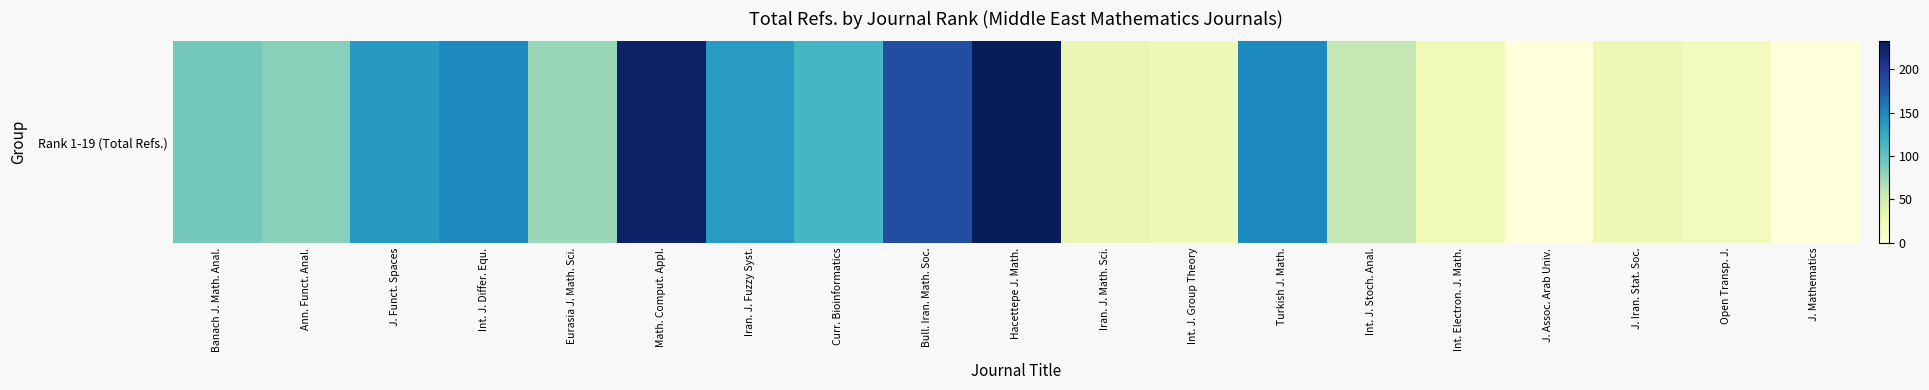

What is the change in value from Iran. J. Math. Sci. to J. Iran. Stat. Soc.?

-5